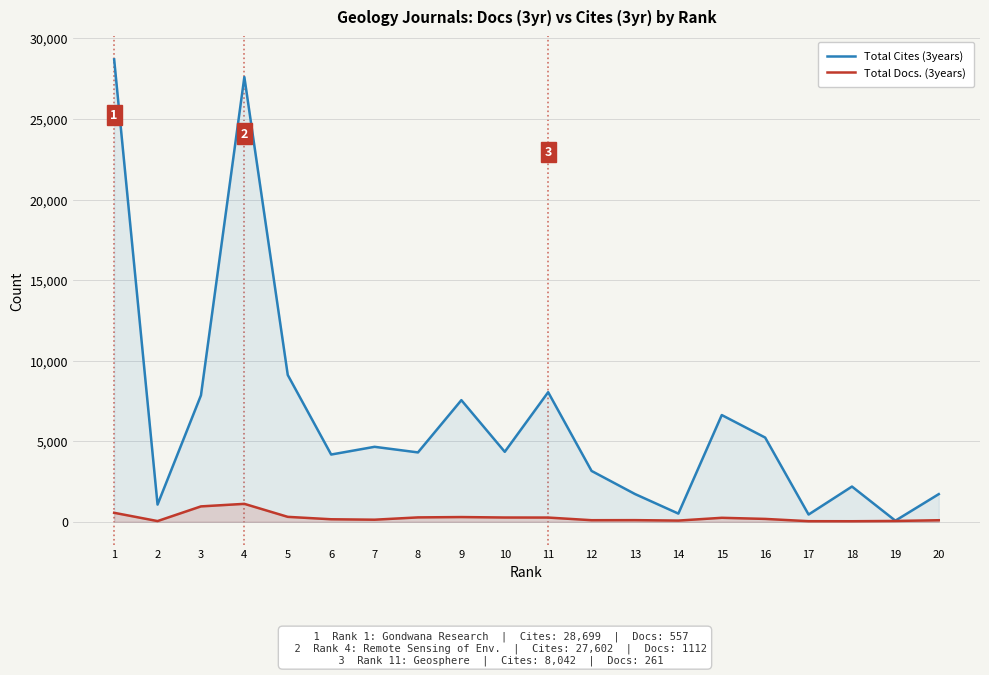

What is the value of the Total Cites (3years) point at the 7th from the left?

4652